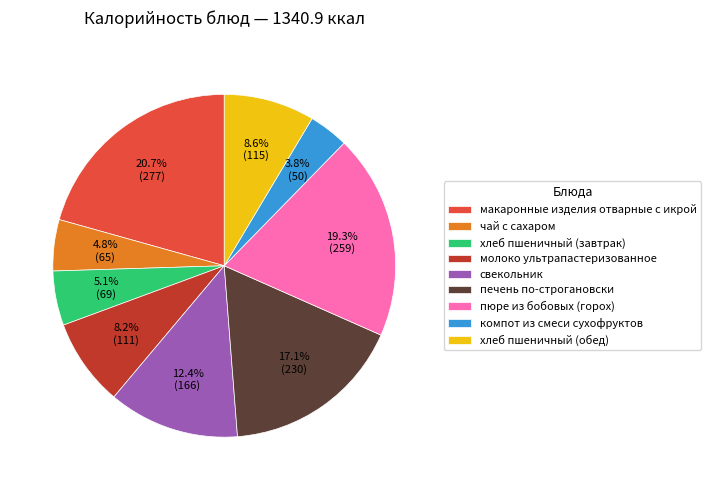

Is it true that хлеб пшеничный (завтрак) is 5% of the pie?

True